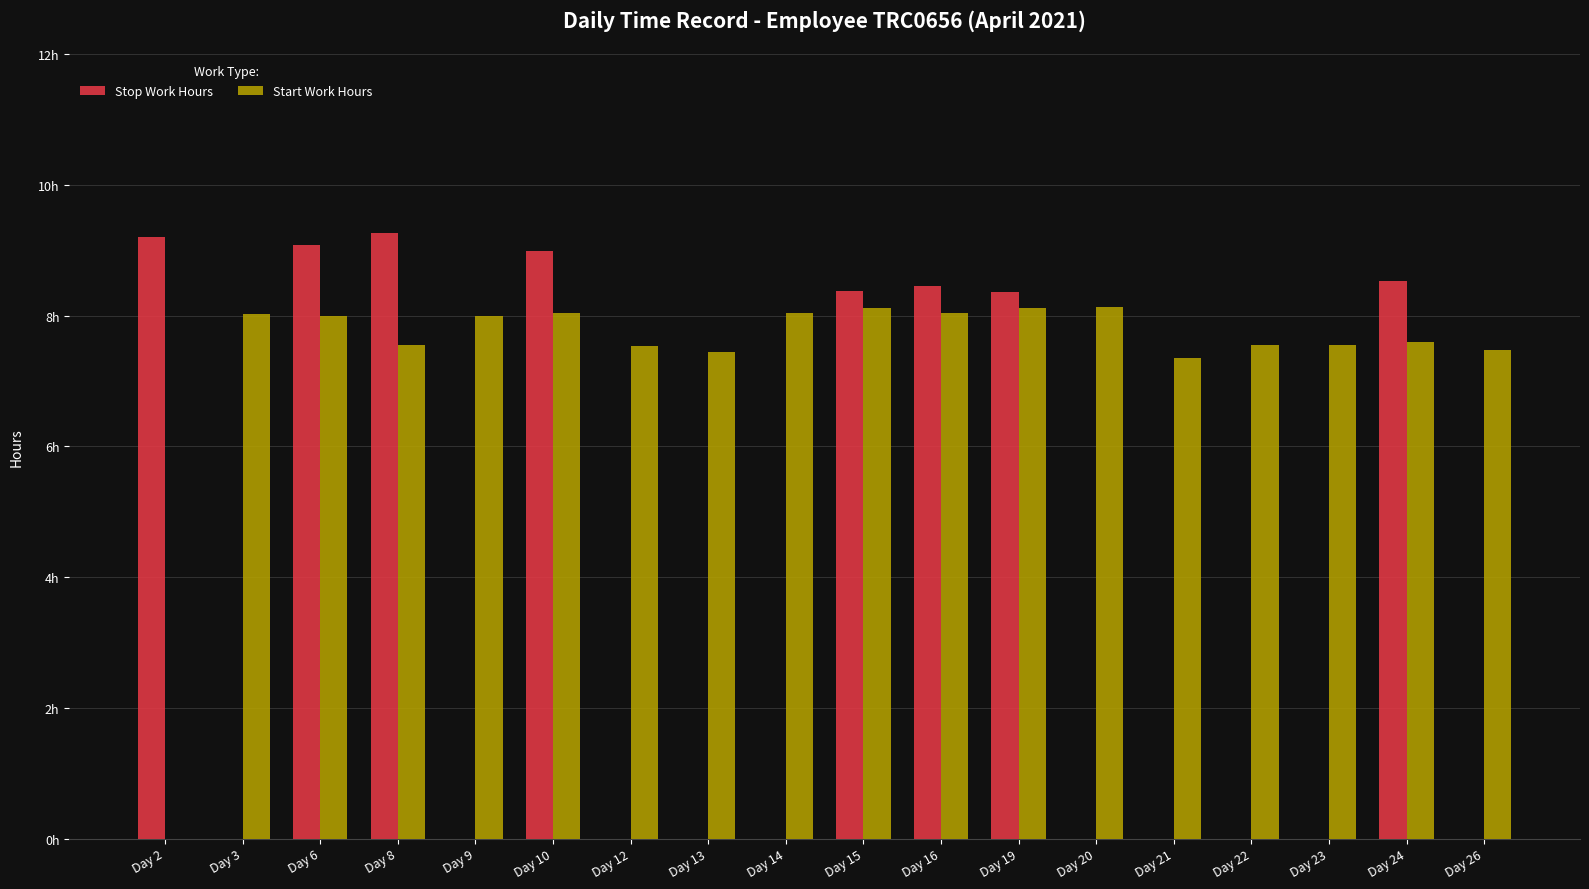

The value of Start Work Hours at Day 22 is 12.4. True or false?

False